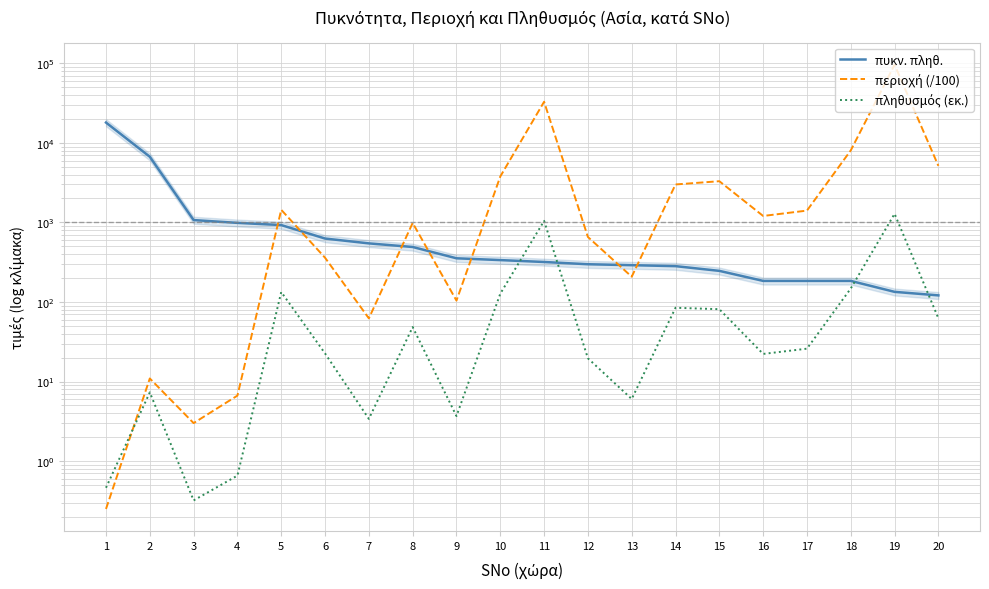

At which category is the sum across all series the highest?

19